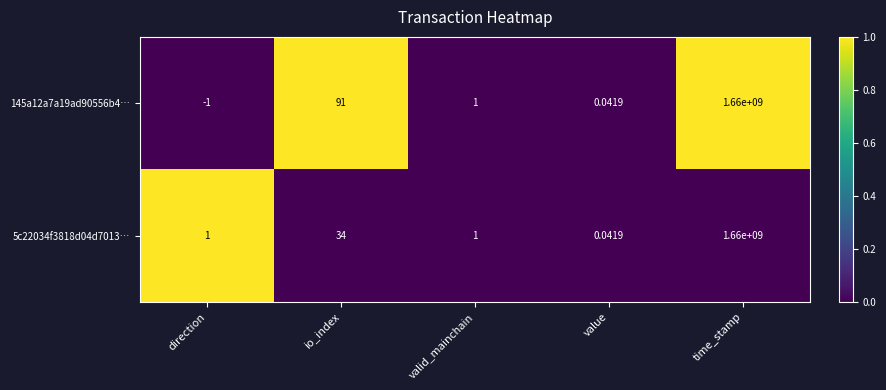

Where is 145a12a7a19ad90556b4… nearest to the value 829999999?

io_index